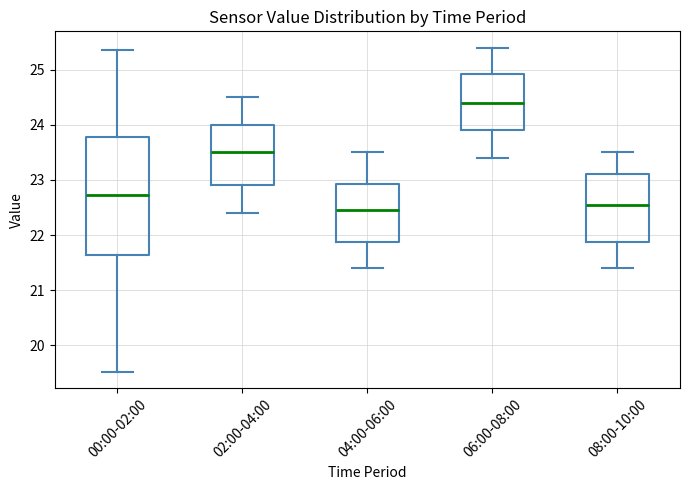

Where is the lower edge of the box for 02:00-04:00 on the y-axis? The values are not printed on the chart, so give them approximately, as read against the axis.

22.9